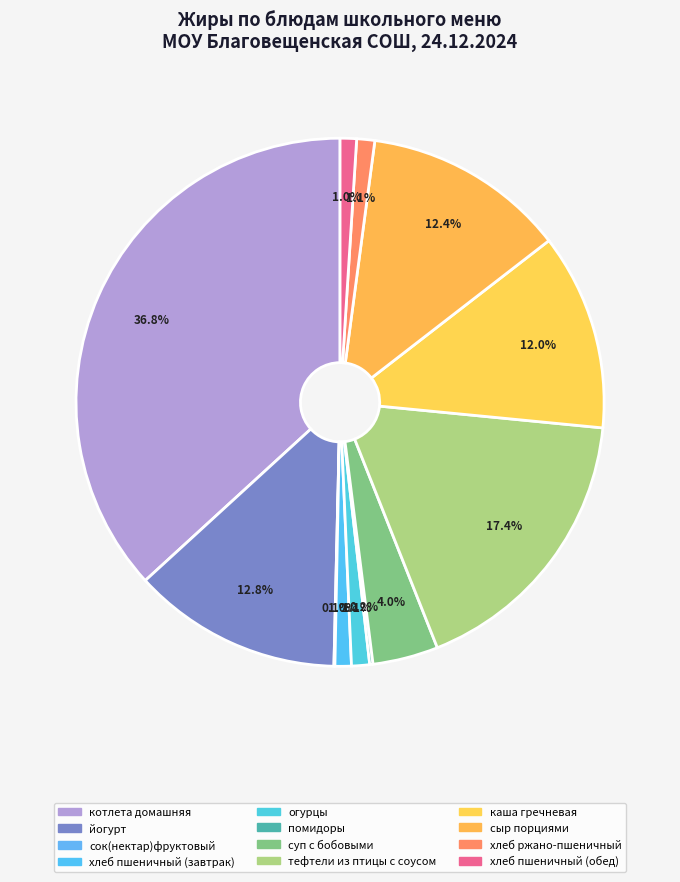

To the nearest percent, what is the average slice percentage?

8%